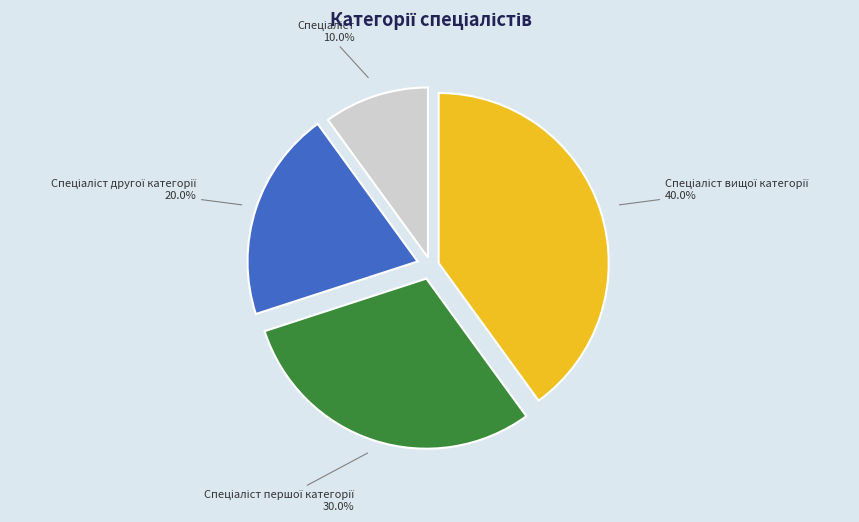

To the nearest percent, what is the difference between the largest and smallest slice percentages?

30%